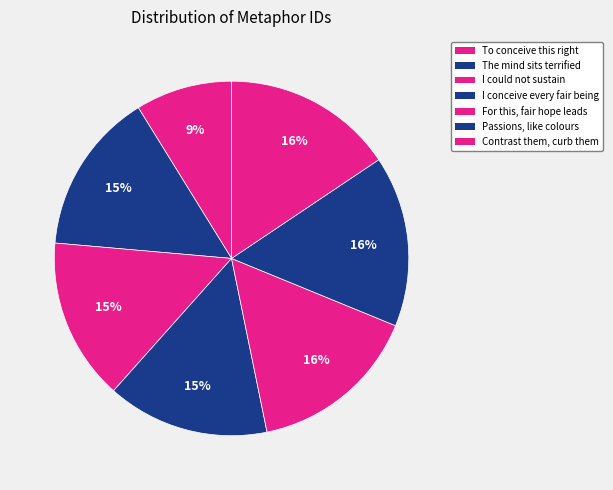

To the nearest percent, what is the average slice percentage?

14%